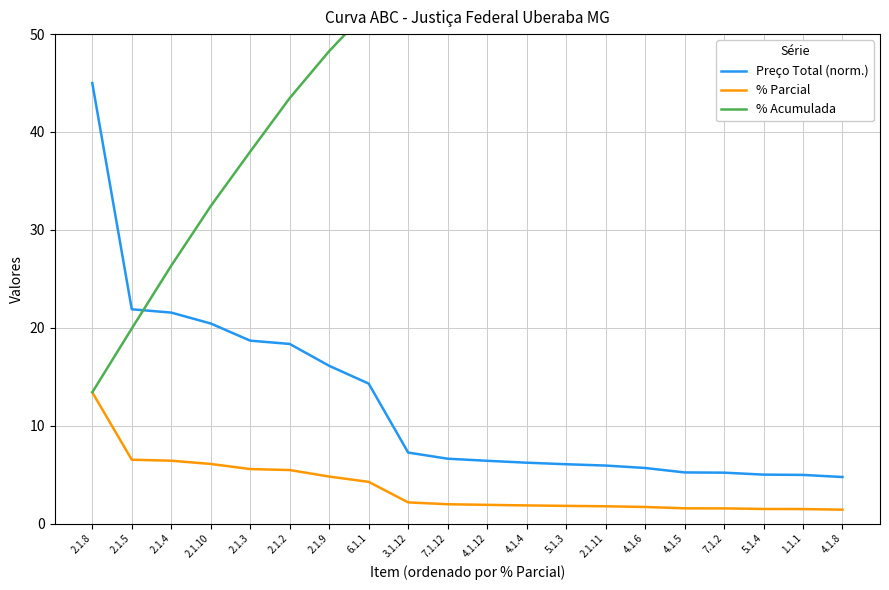

What is the difference between the maximum and minimum values in the Preço Total (norm.) series?

40.2